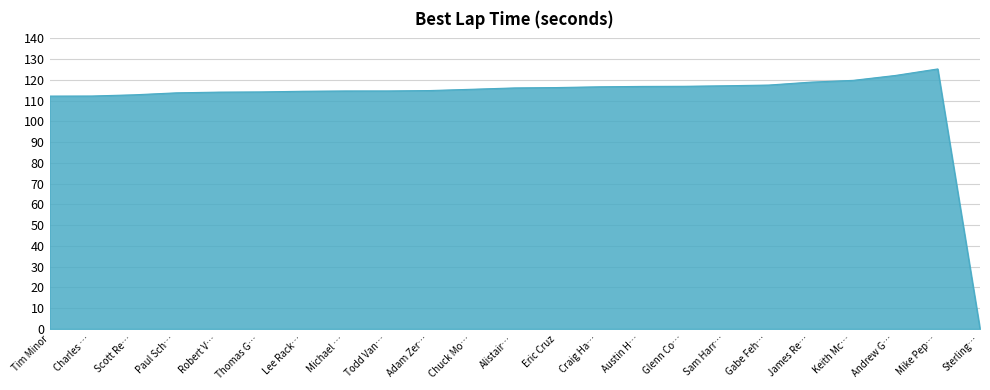

What is the sum of all values?

2557.4